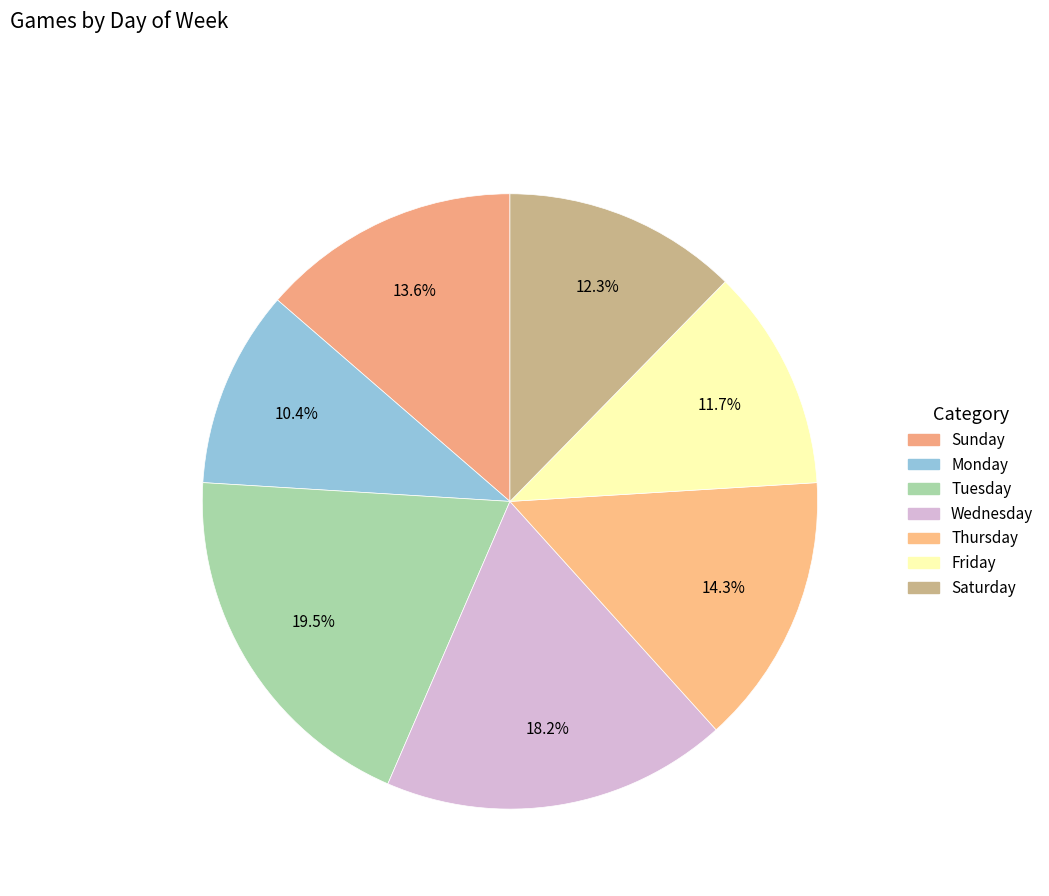

What percentage is the יום שישי slice, to the nearest percent?

12%